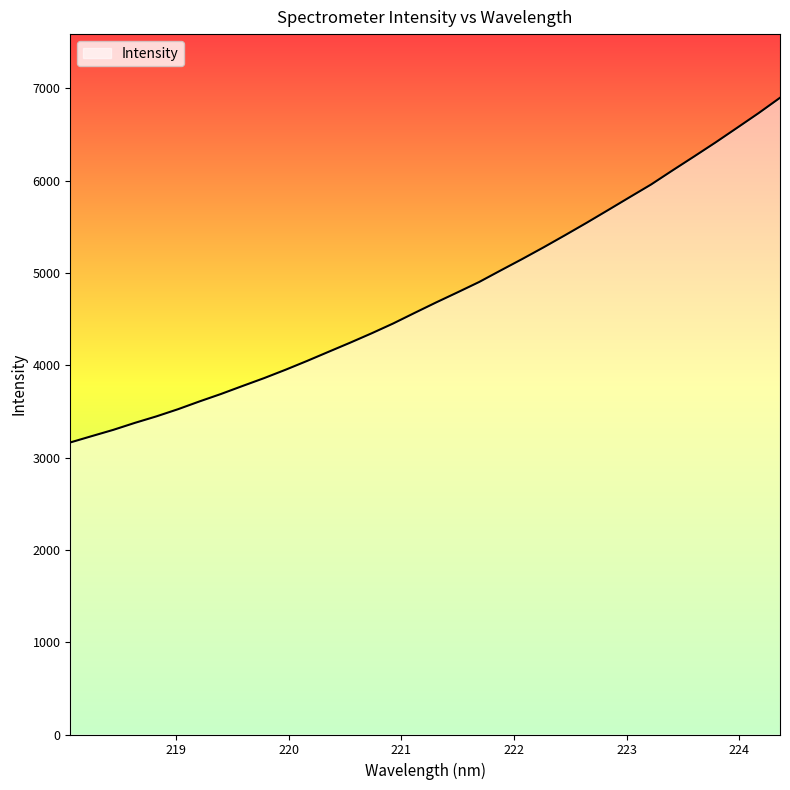

What is the difference between the maximum and minimum values?

3733.6